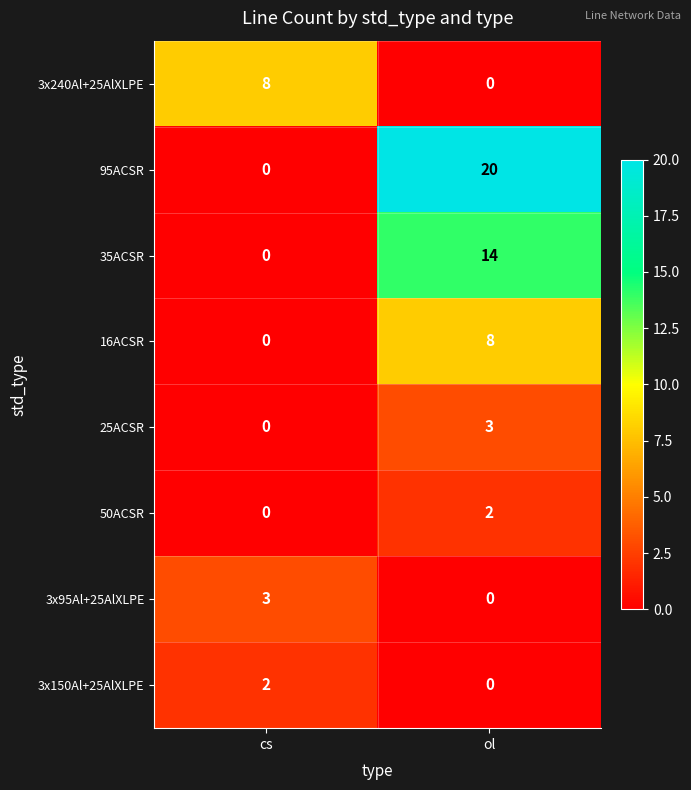

The value of 35ACSR at cs is 6. True or false?

False